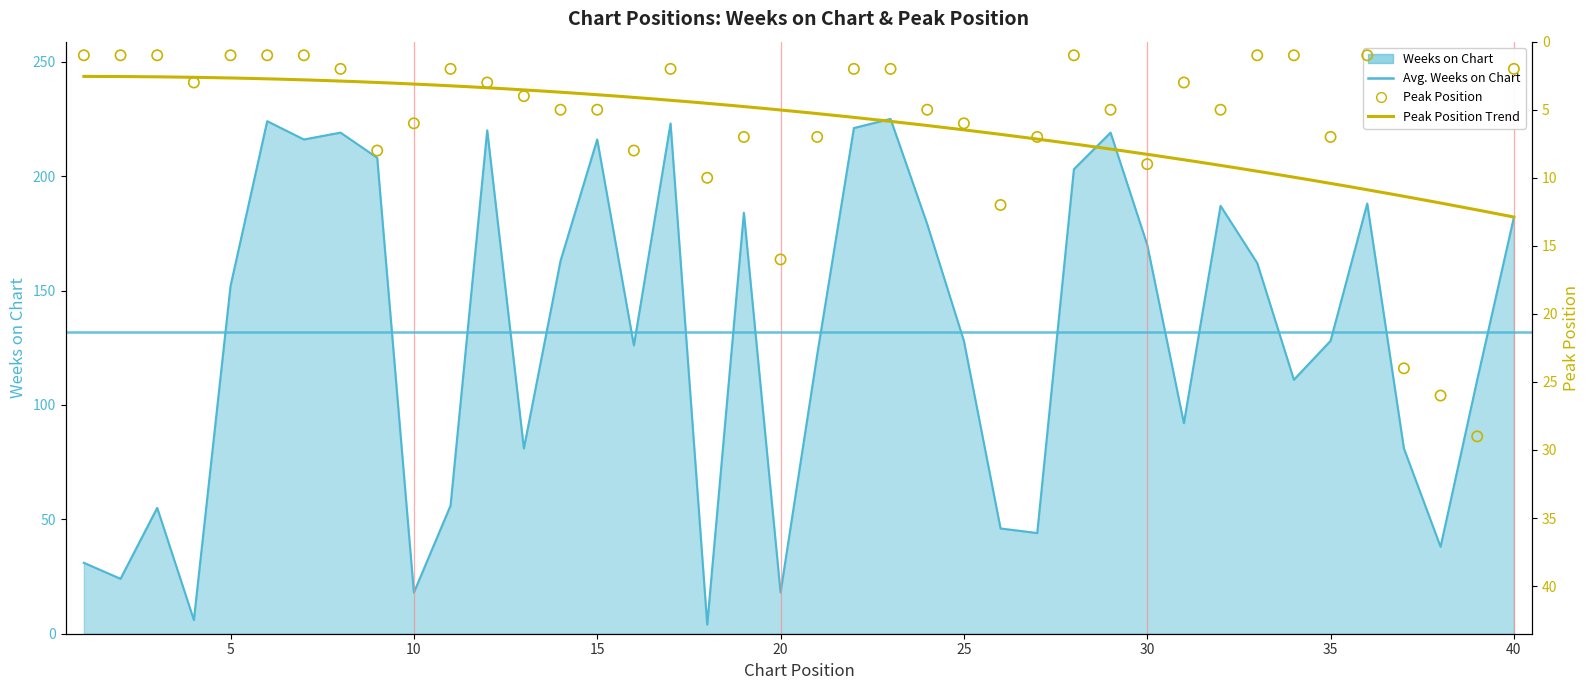

Which series contains the lowest Y value?

Peak Position